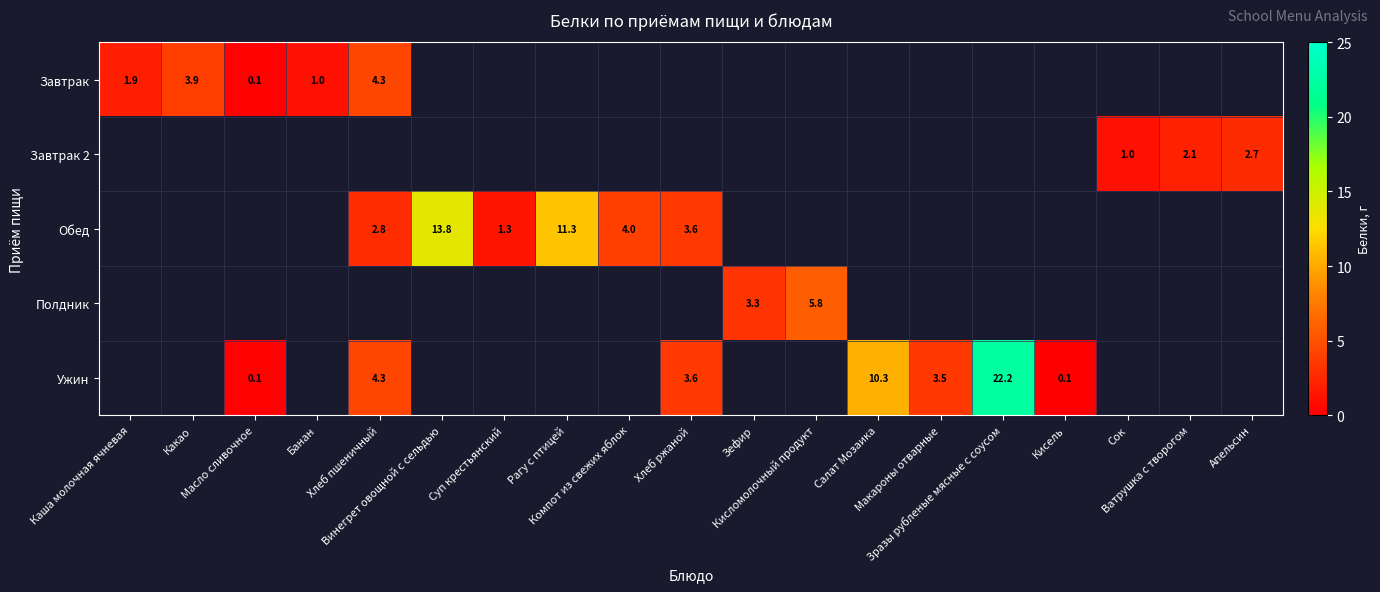

At which category is the sum across all series the highest?

Зразы рубленые мясные с соусом